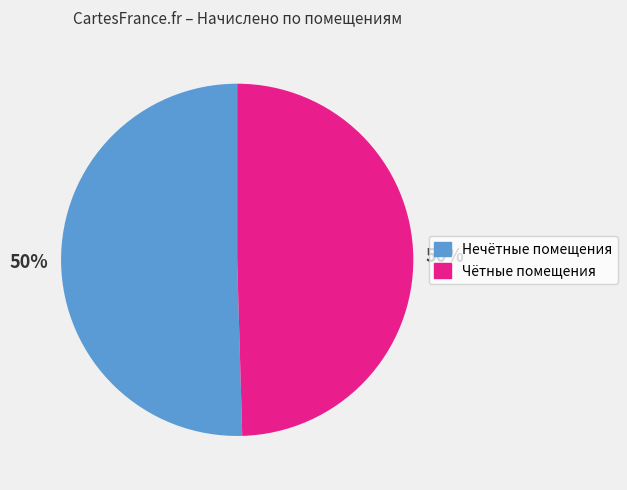

To the nearest percent, what is the average slice percentage?

50%